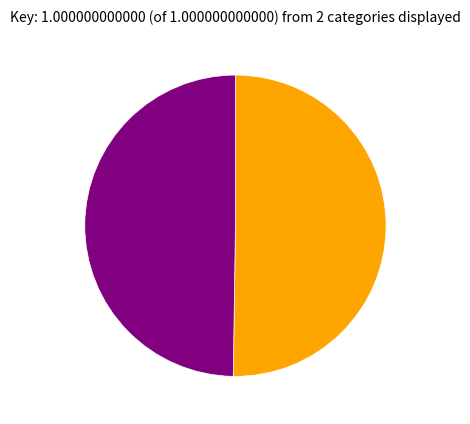

What is the majority slice?

Best Times Tables Book Ever